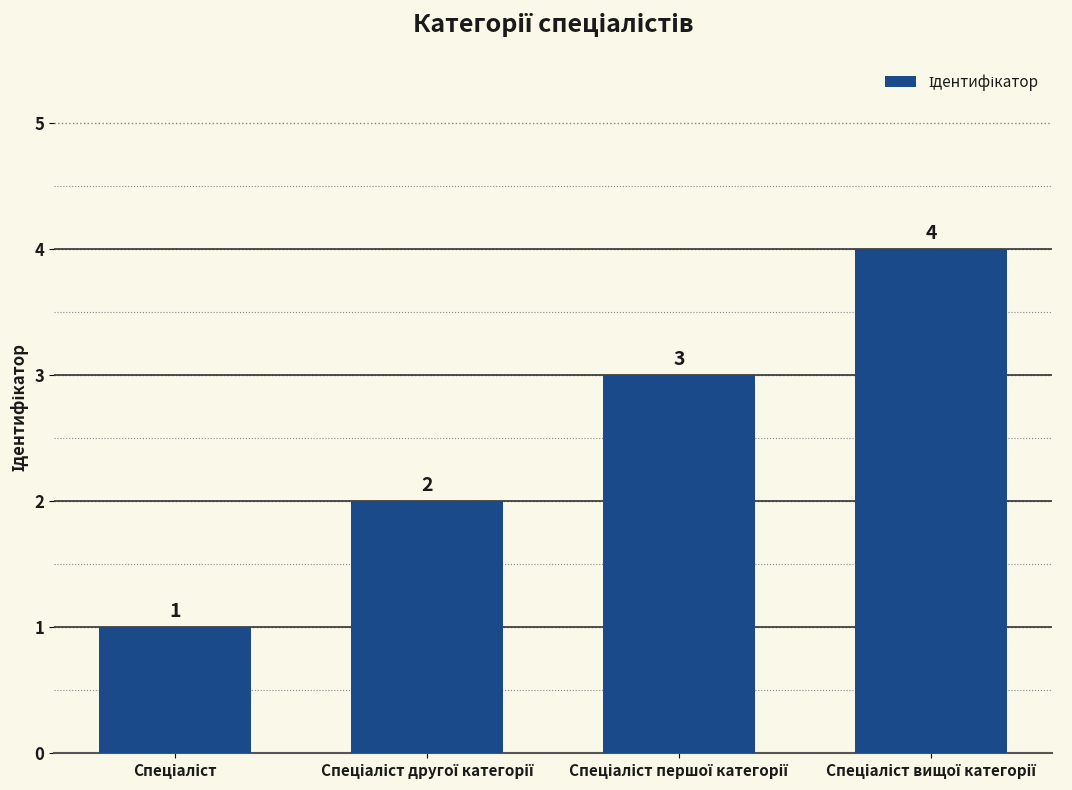

What is the maximum value shown in the chart?

4